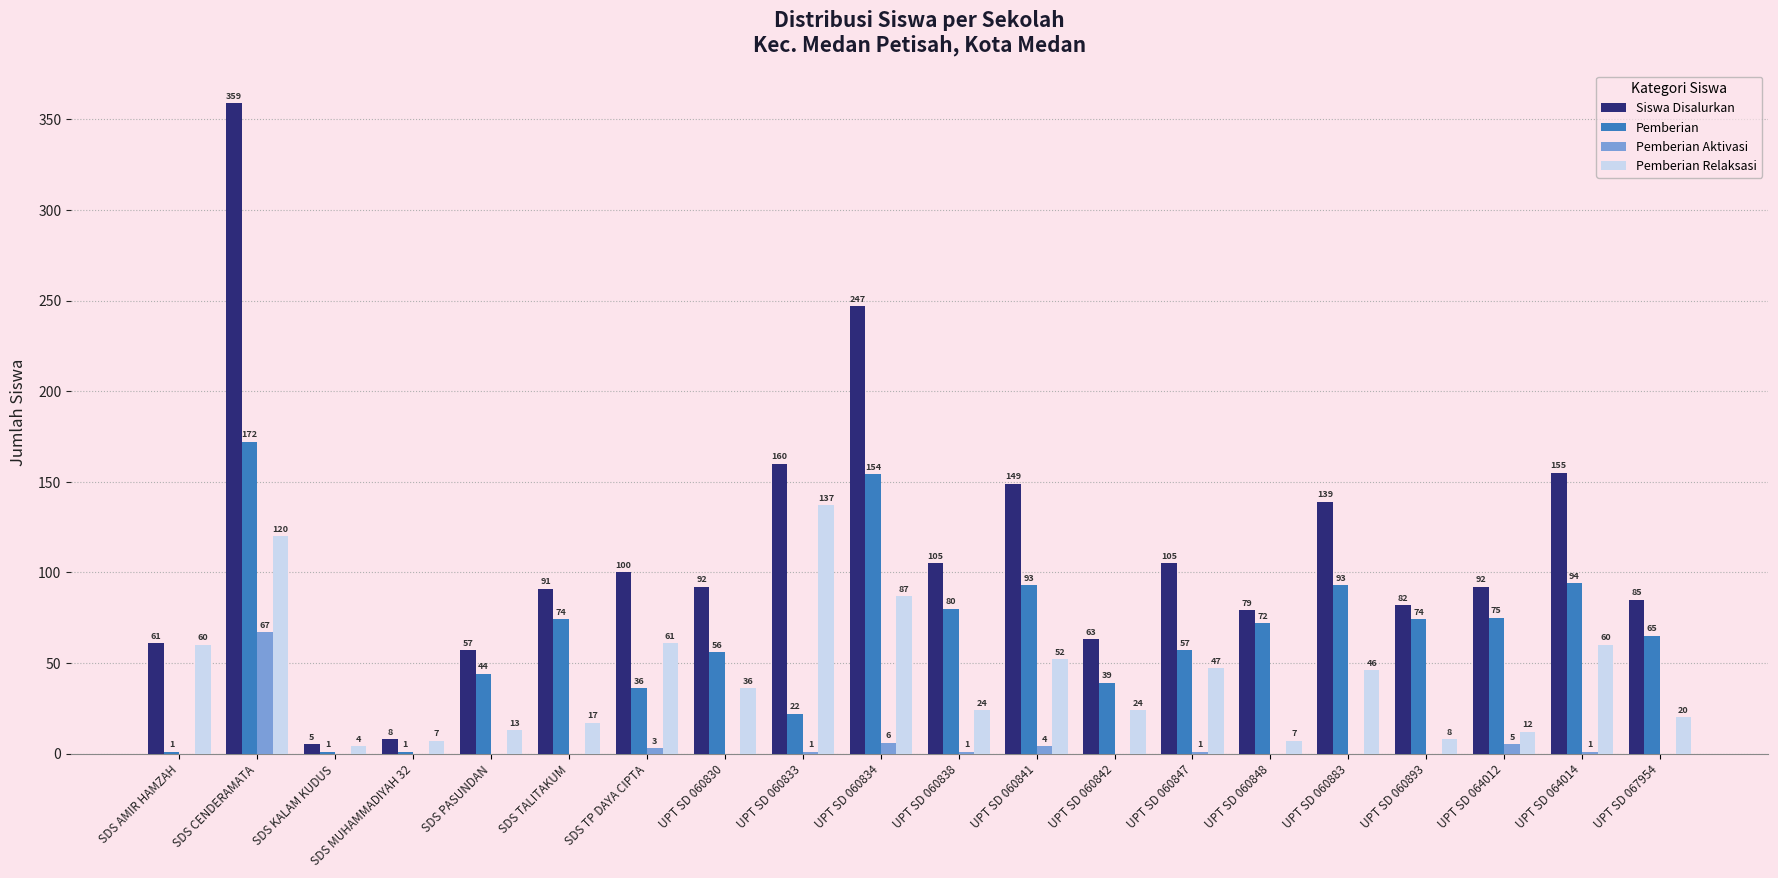

Where does the Pemberian Relaksasi series first go above 36?

SDS AMIR HAMZAH